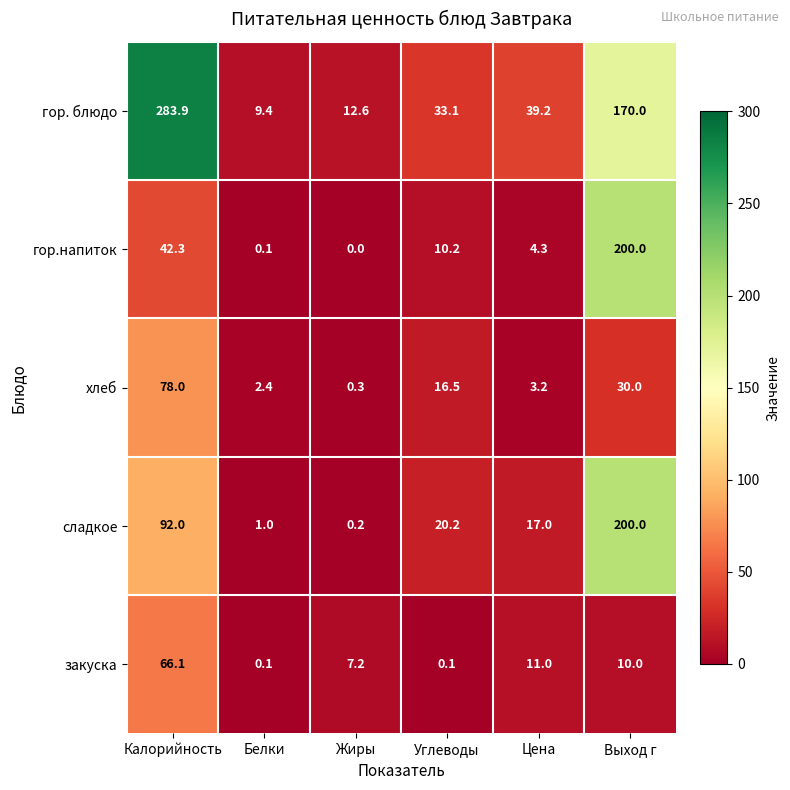

Which label corresponds to the smallest value in the chart?

Жиры